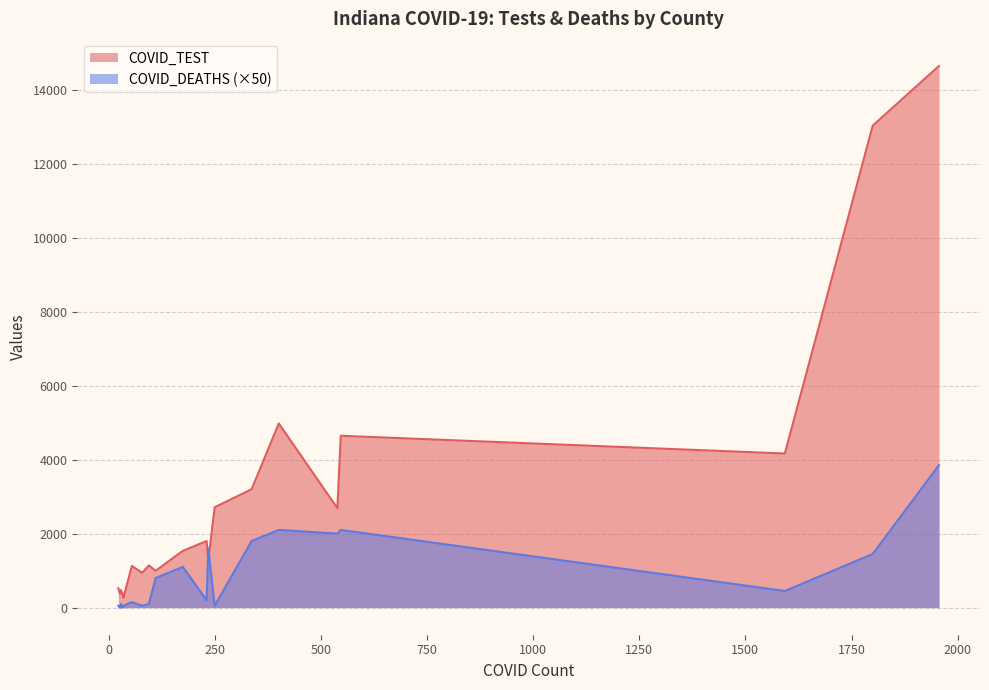

What is the highest value of the COVID_TEST series?

14638